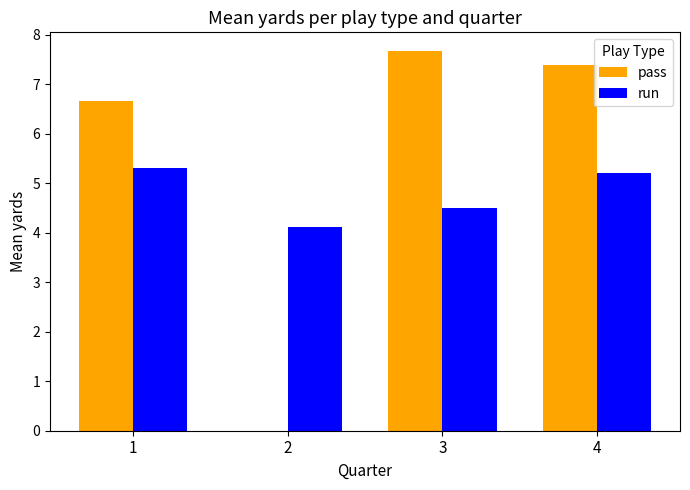

True or false: run has a value of 5.3 at 1.

True